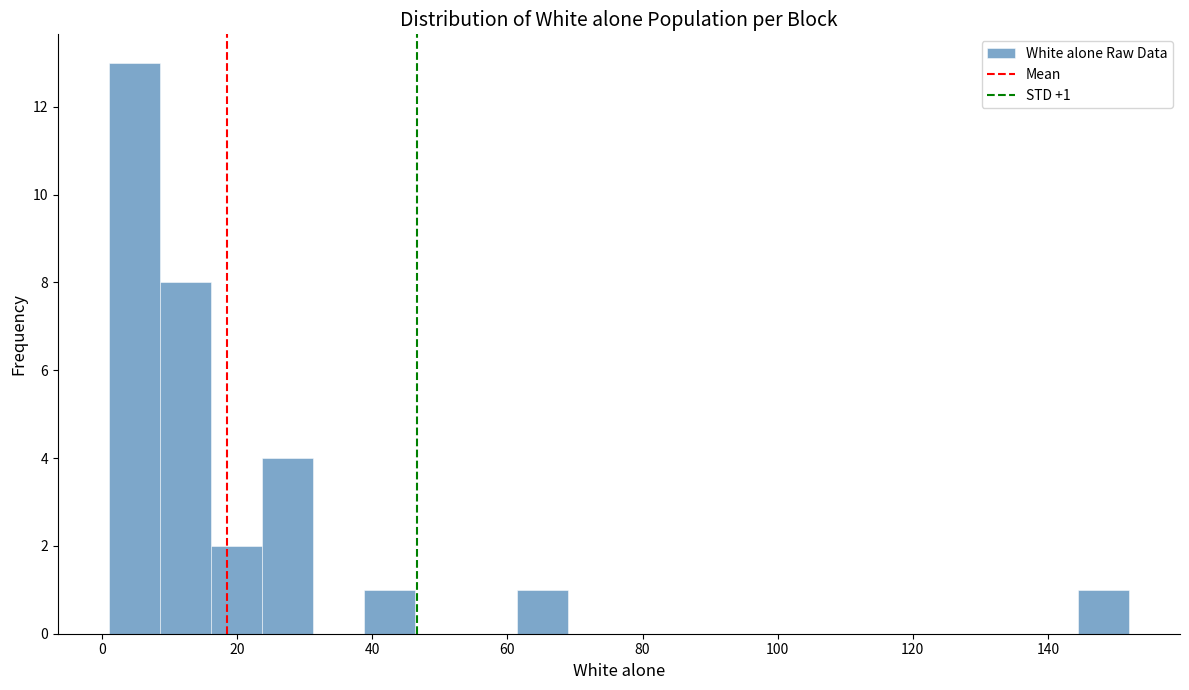

Around what value on the x-axis is the tallest bar? Give the approximate position of its centre, as read against the axis.

4